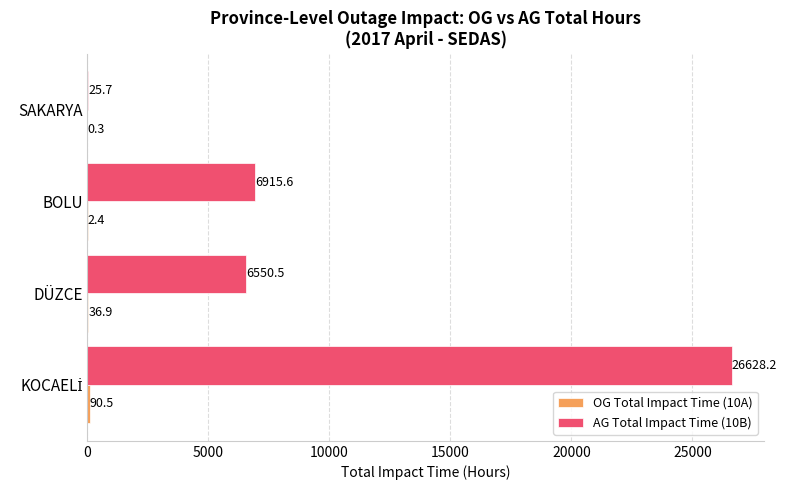

What is the greatest value displayed?

26628.2